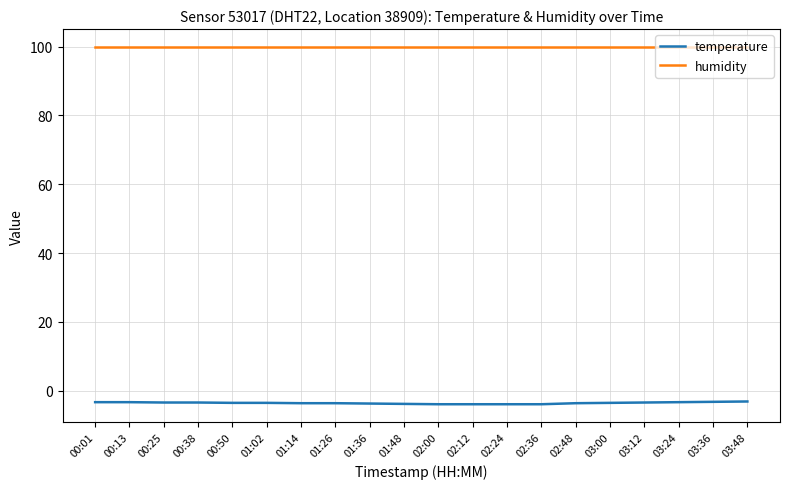

What is the maximum value shown in the chart?

99.9